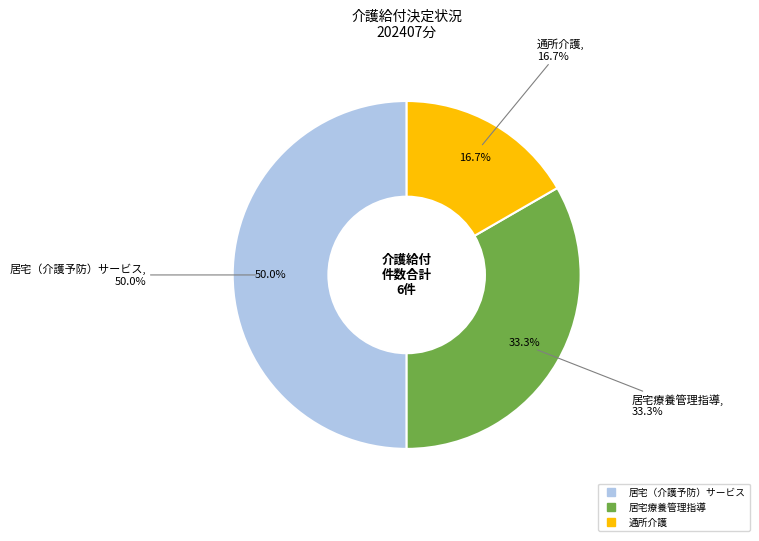

What portion of the pie excludes 居宅療養管理指導?

66.7%